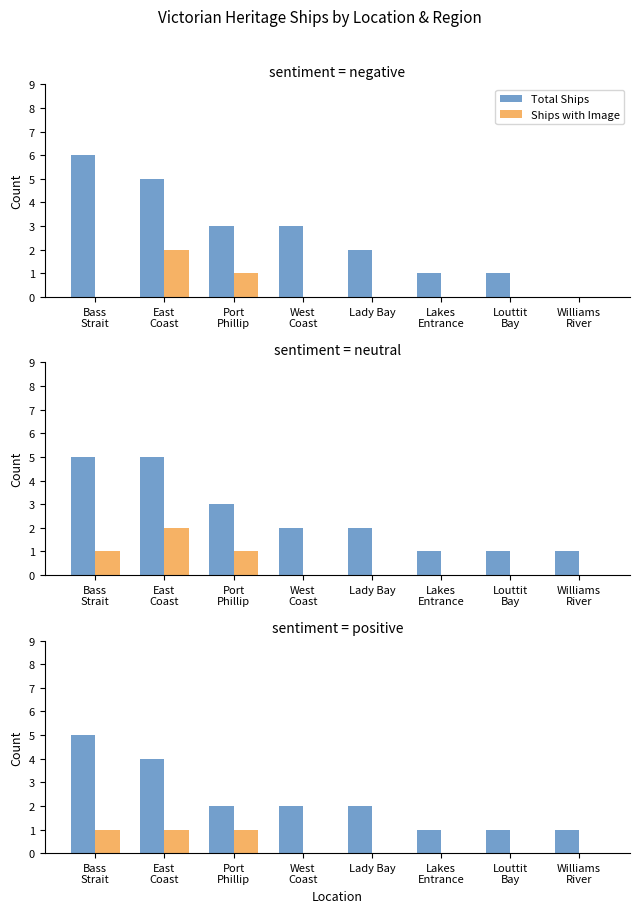

Is it true that Total Ships equals 1 at Louttit
Bay?

True